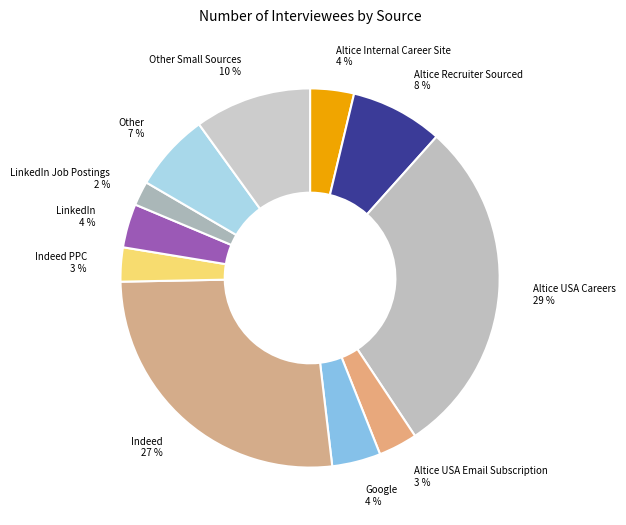

Count the number of slices in the pie.

11